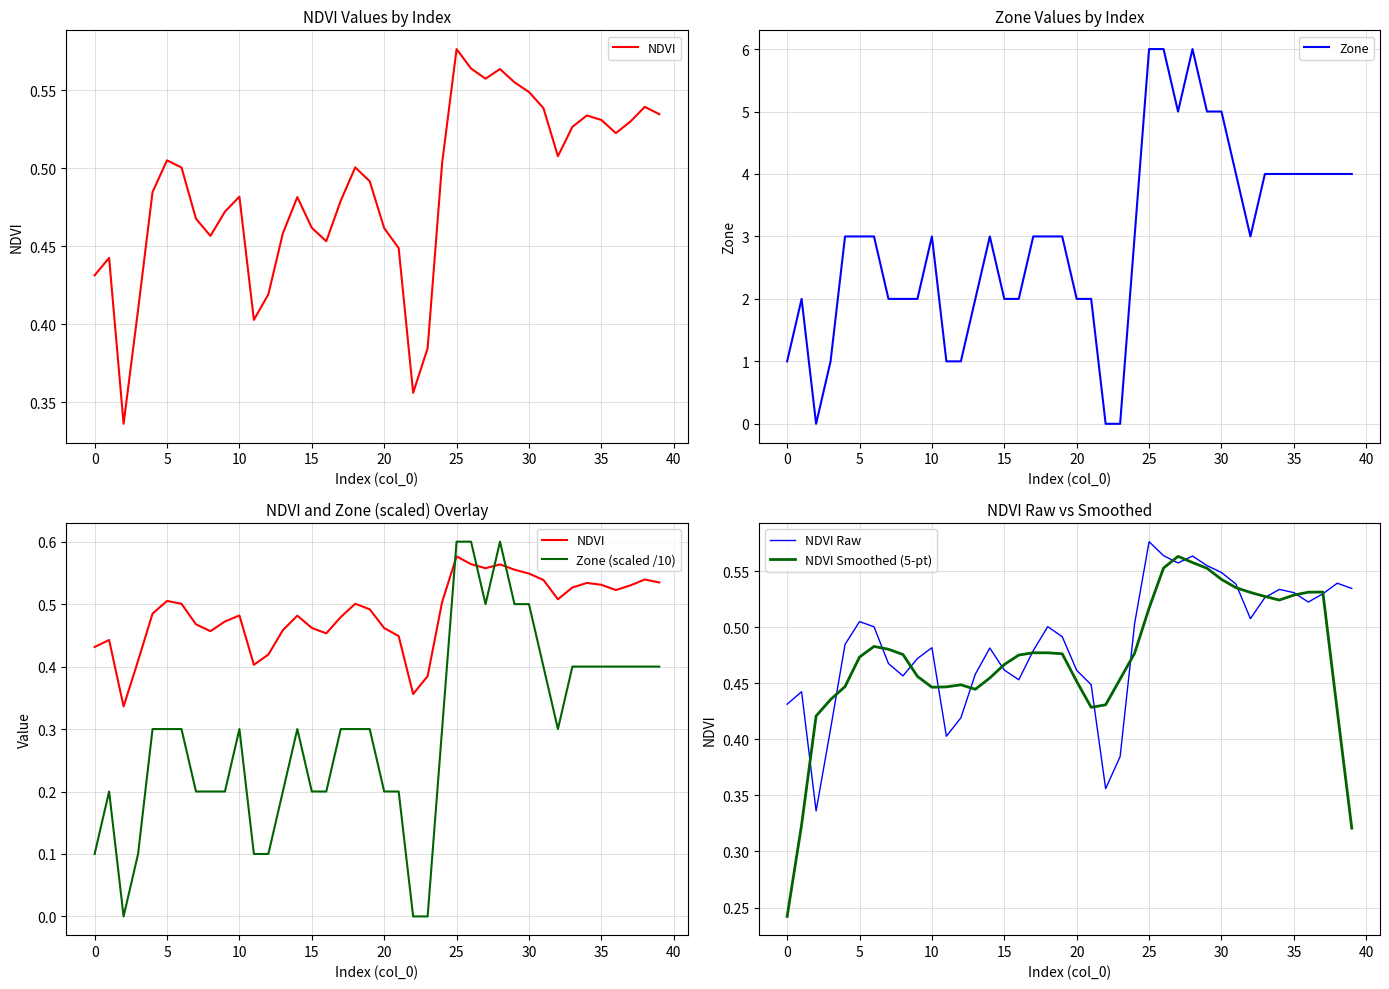

What are all the series names shown in the legend?

NDVI, Zone, Zone (scaled /10), NDVI Raw, NDVI Smoothed (5-pt)